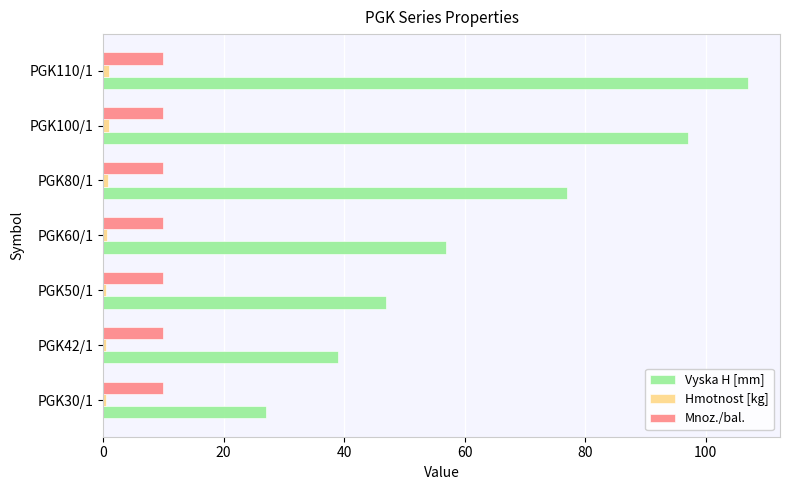

Which series changed the most between PGK60/1 and PGK110/1?

Vyska H [mm]